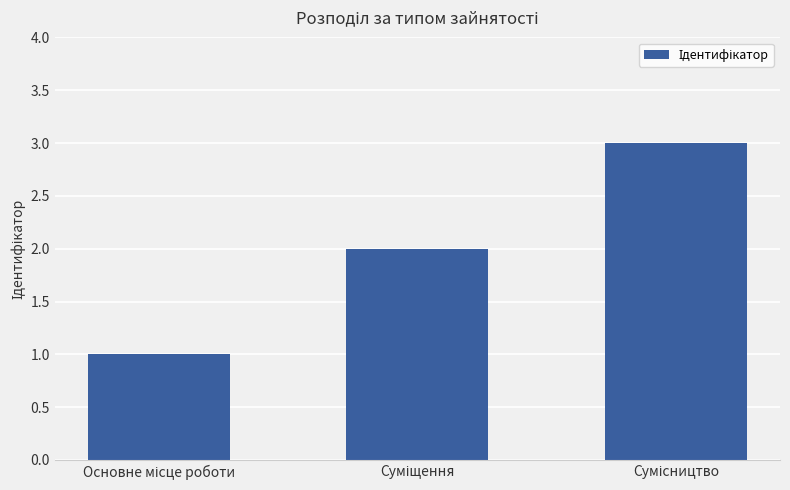

Count the values in the range 1 to 3.

3